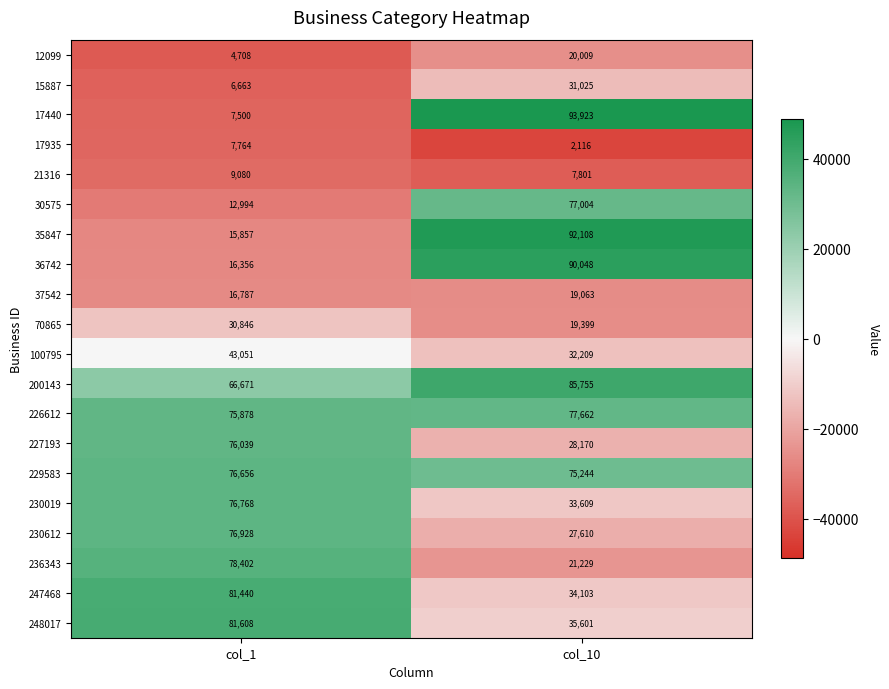

Rank the series at col_10 from highest to lowest value.

17440, 35847, 36742, 200143, 226612, 30575, 229583, 248017, 247468, 230019, 100795, 15887, 227193, 230612, 236343, 12099, 70865, 37542, 21316, 17935